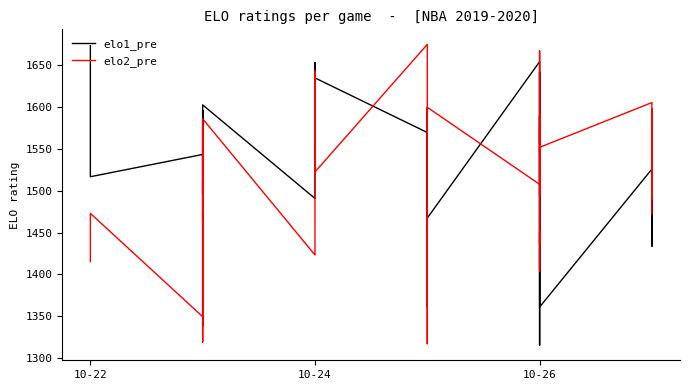

How many values in the elo2_pre series exceed 1475?

20